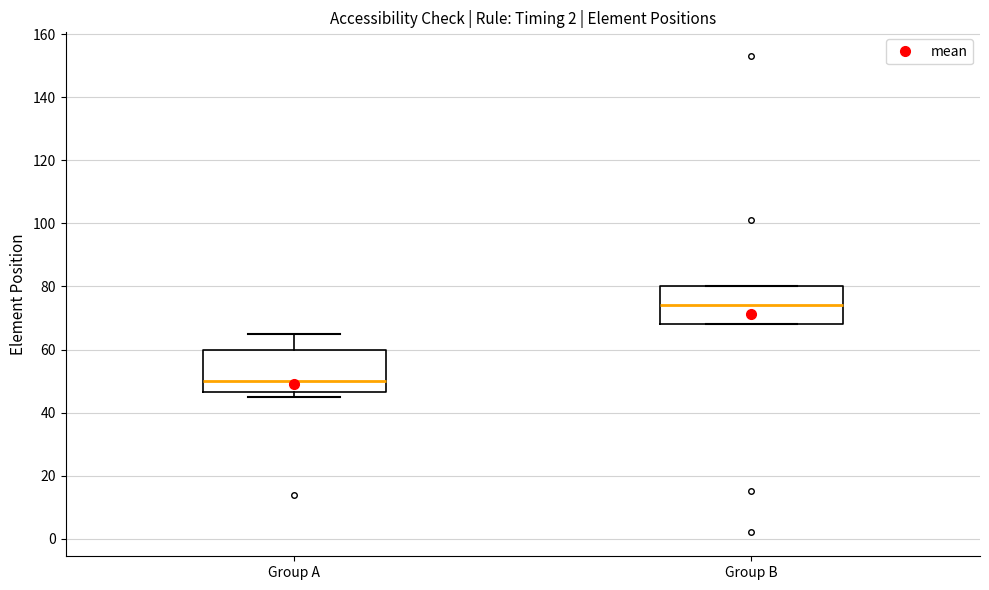

Reading left to right, read every box against the y-axis: the position of its median line, the range the box covers, and the ends of its whiskers. The values are not printed on the chart, so give them approximately, as read against the axis.

Group A: median 50, box 46 to 60, whiskers 46 (just below the box's lower edge) to 66
Group B: median 74, box 68 to 80, whiskers 68 to 80